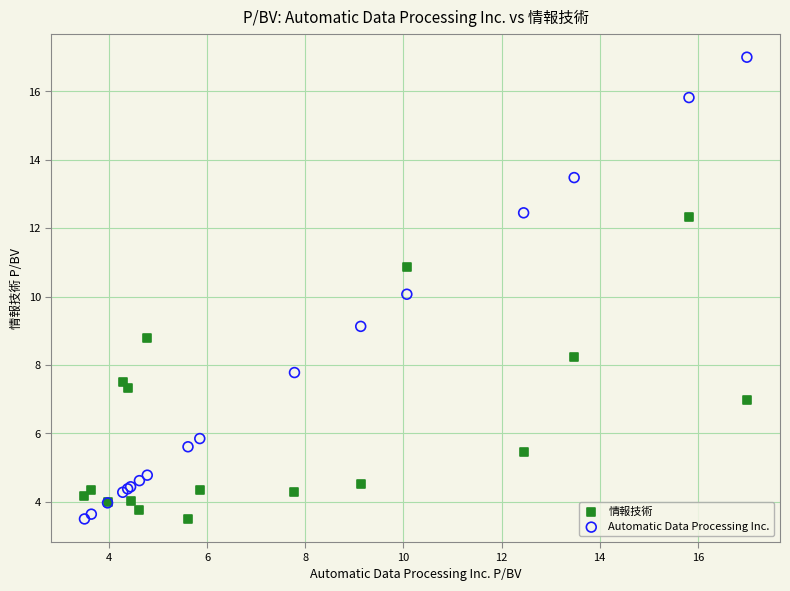

What is the X range (max minus min) for the scatter plot?

13.5